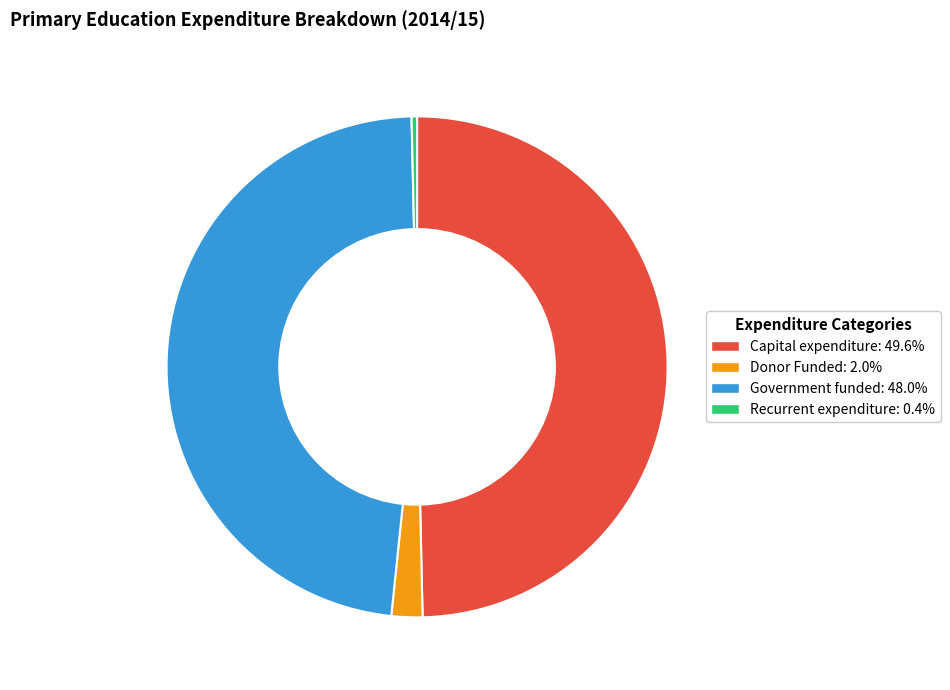

Which category has the biggest portion of the pie?

Capital expenditure